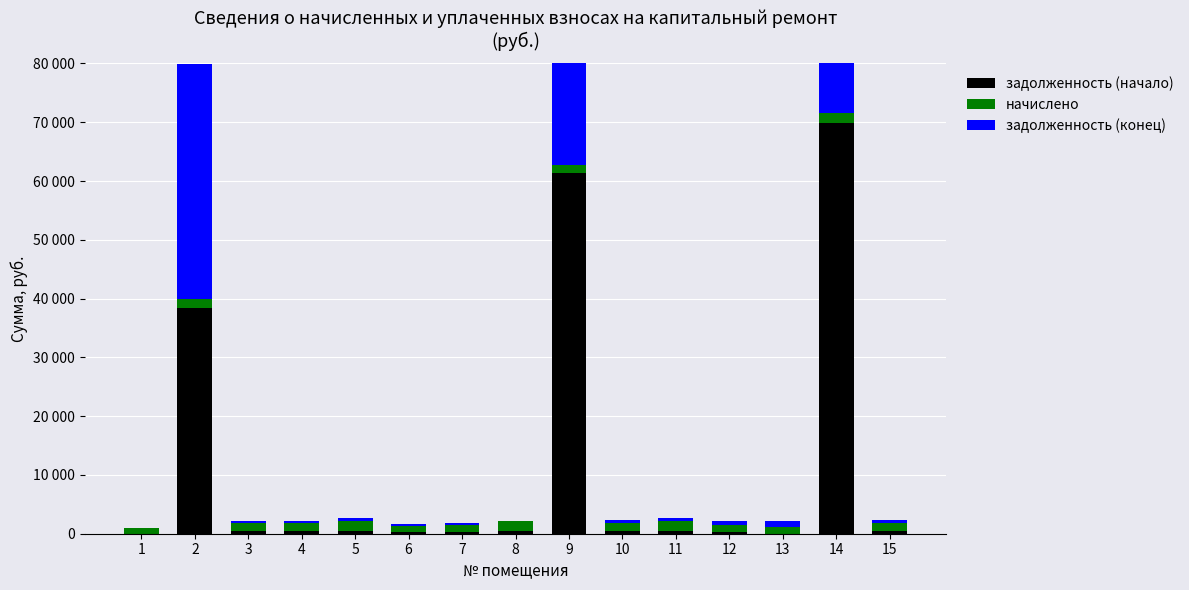

The value of задолженность (конец) at 5 is 543.9. True or false?

True